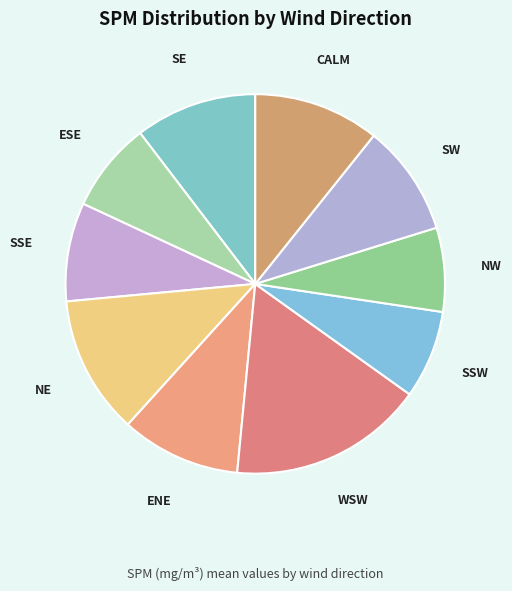

Count the number of slices in the pie.

10